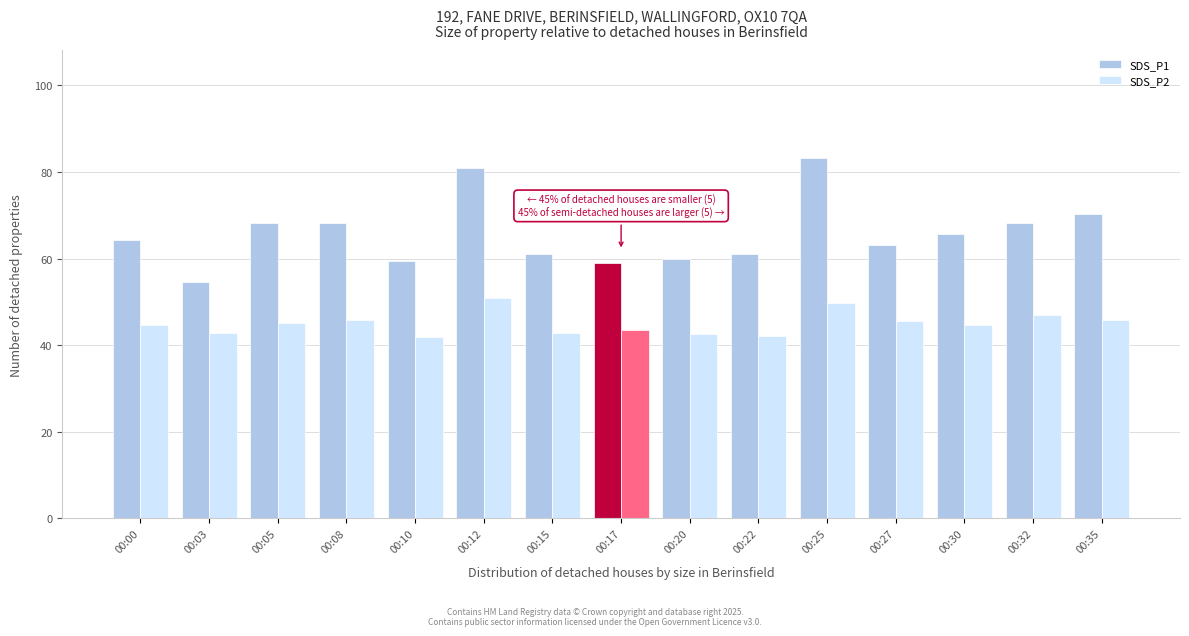

What is the sum of all SDS_P1 values?

986.8